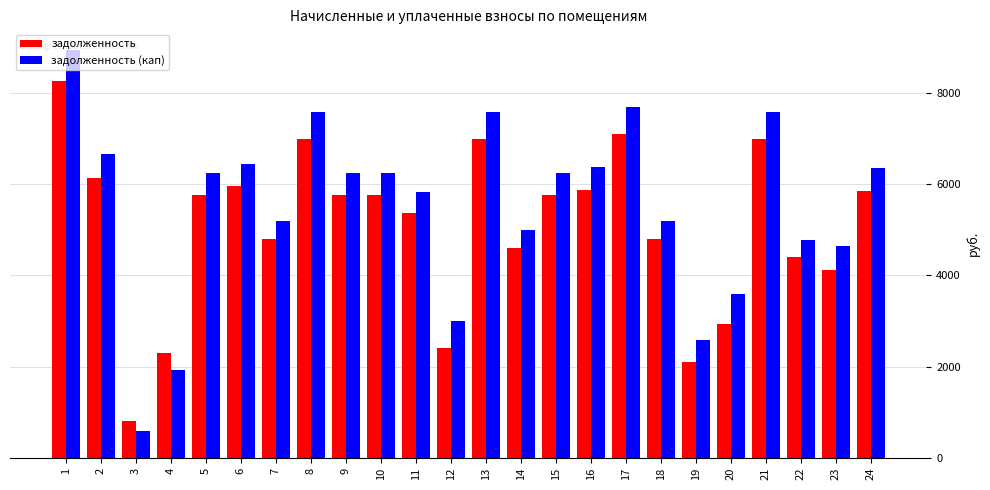

Is it true that задолженность (кап) equals 2997.0 at 12?

True